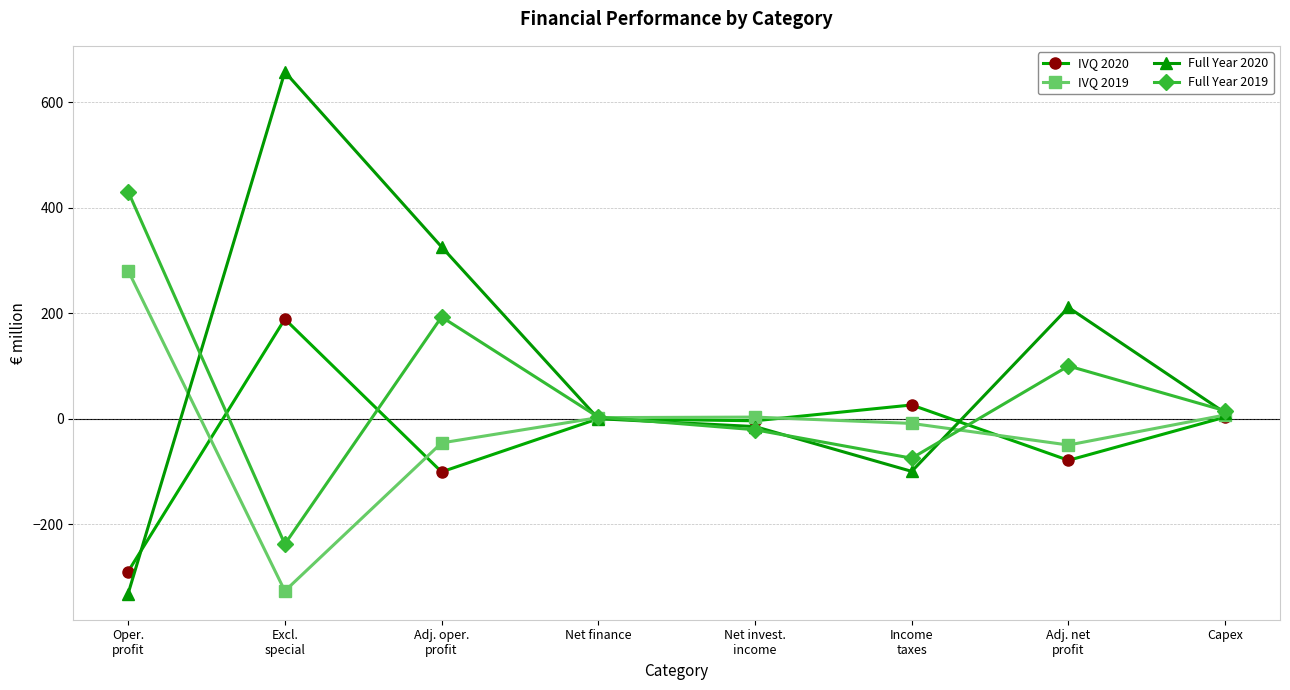

Where does the Full Year 2020 series first go above 11?

Excl.
special